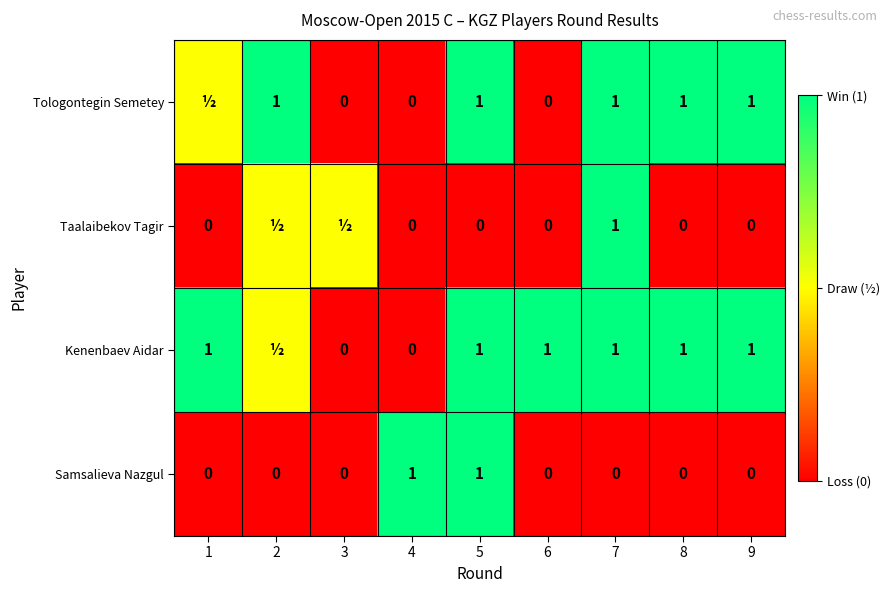

What is the difference between the highest and lowest values at 5?

1.0